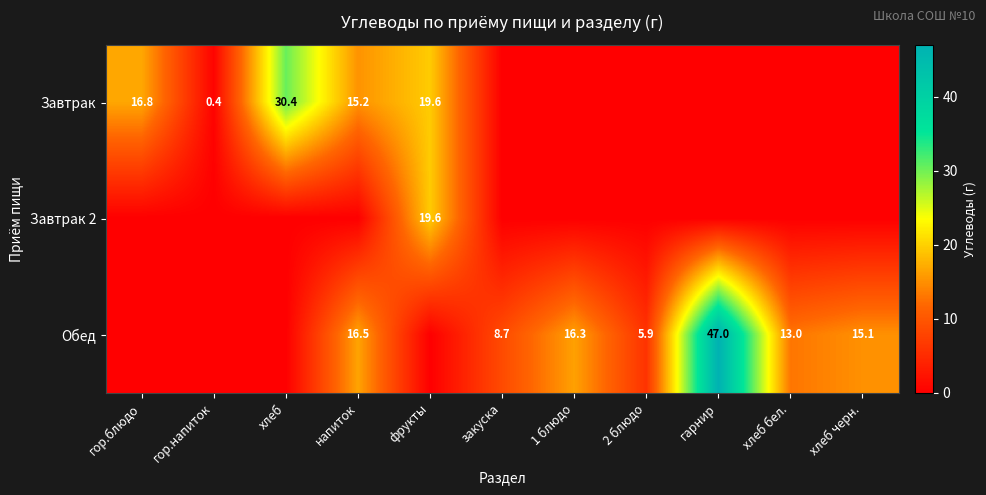

True or false: Обед has a value of 16.3 at 1 блюдо.

True